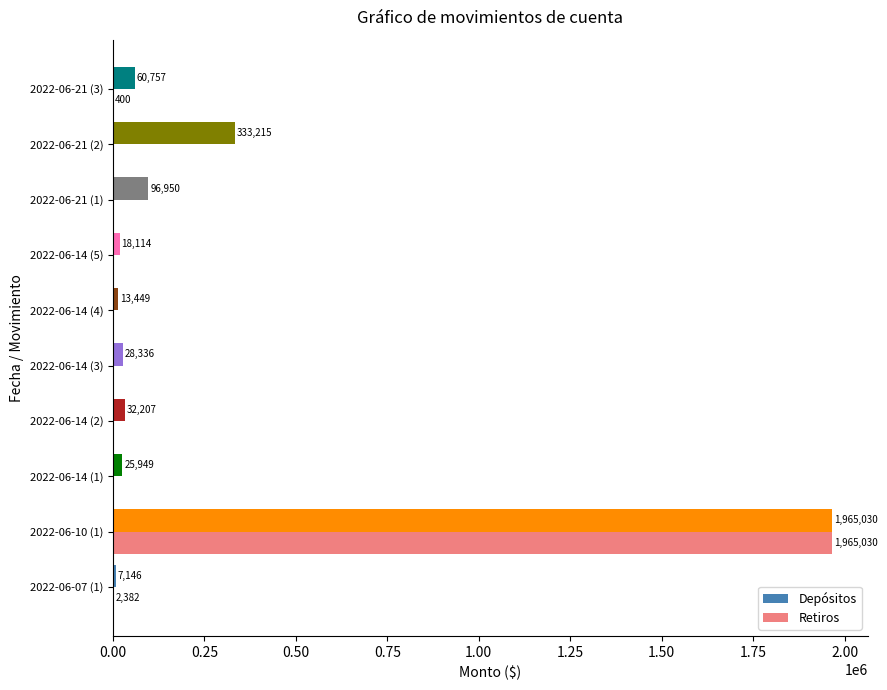

Is the value of Retiros at 2022-06-14 (5) greater than the value of Depósitos at 2022-06-21 (1)?

No